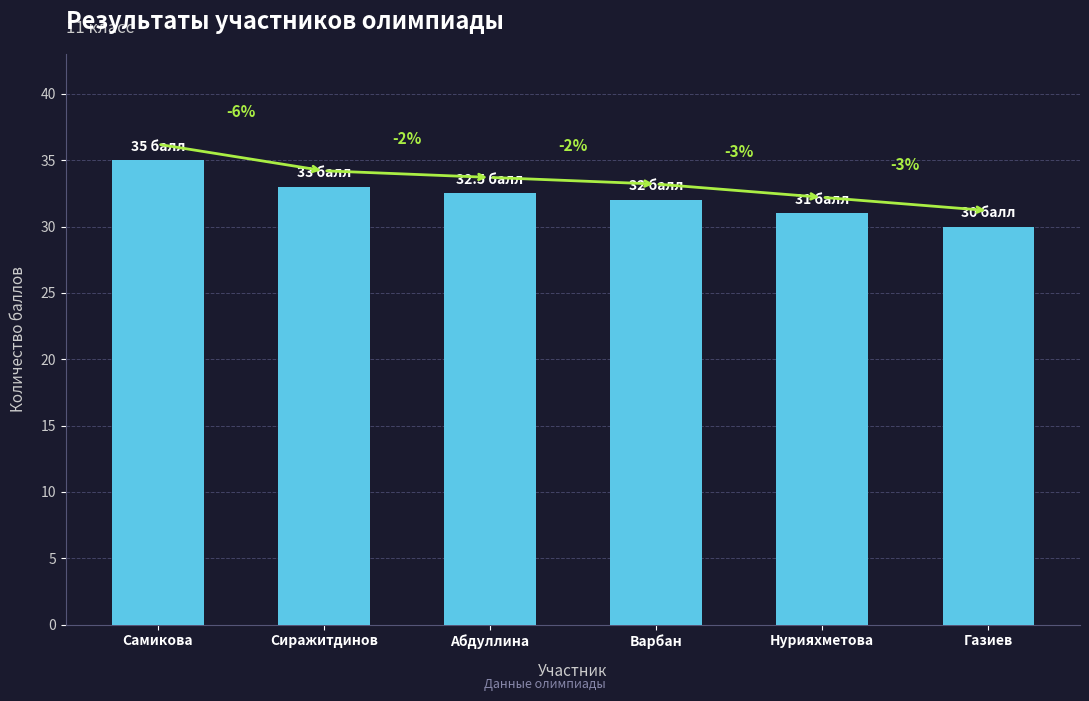

True or false: the data shows 30.0 at Газиев.

True